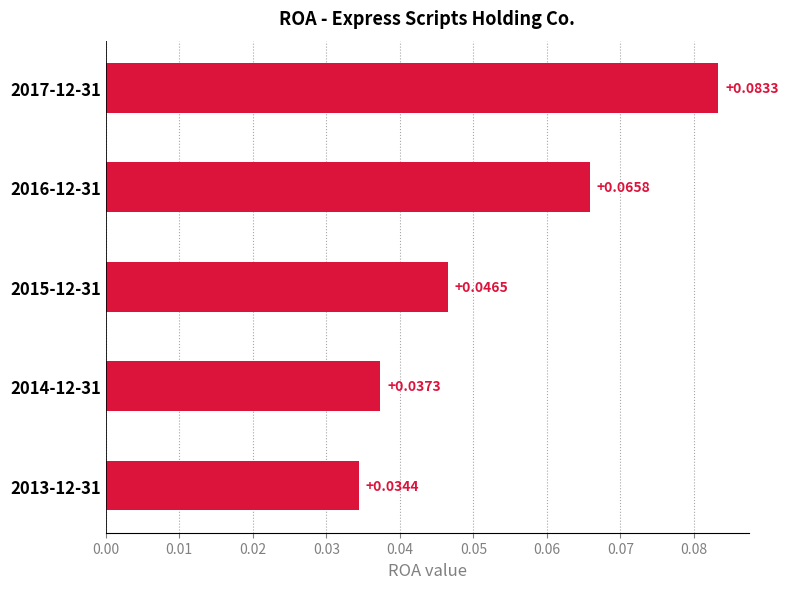

Rank the categories by value from lowest to highest.

2013-12-31, 2014-12-31, 2015-12-31, 2016-12-31, 2017-12-31